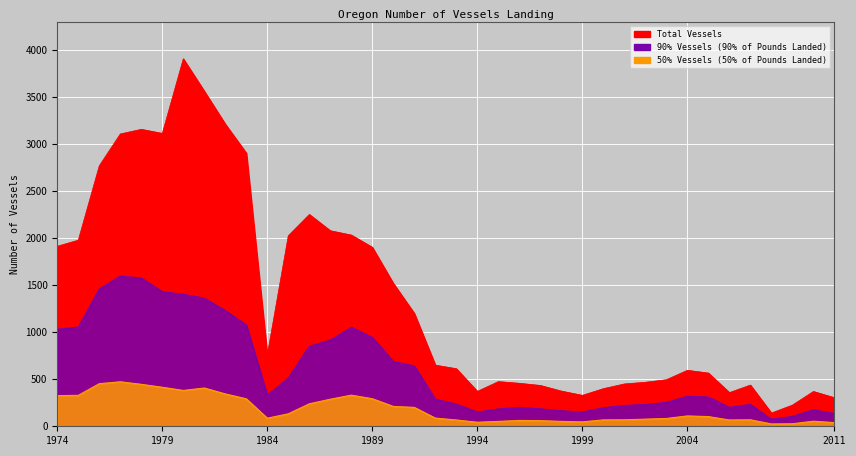

List the labels in order of Total Vessels value, largest first.

1980, 1981, 1982, 1978, 1979, 1977, 1983, 1976, 1986, 1987, 1988, 1985, 1975, 1974, 1989, 1990, 1991, 1984, 1992, 1993, 2004, 2005, 2003, 1995, 2002, 1996, 2001, 2007, 1997, 2000, 1998, 1994, 2010, 2006, 1999, 2011, 2009, 2008